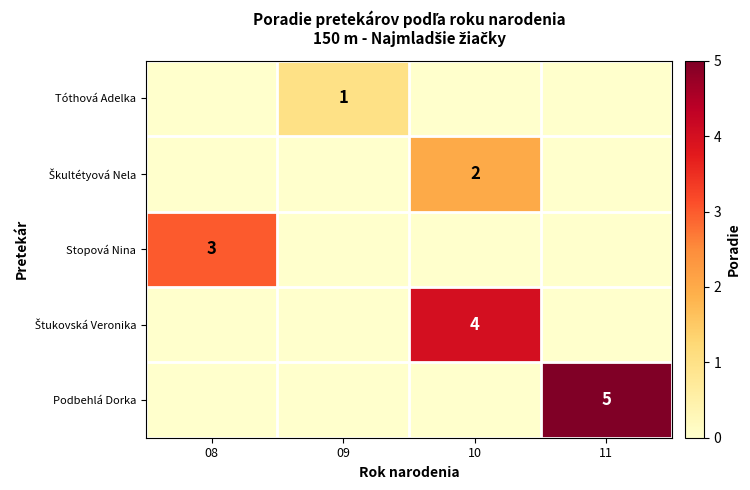

Is it true that Stopová Nina equals 2 at 08?

False